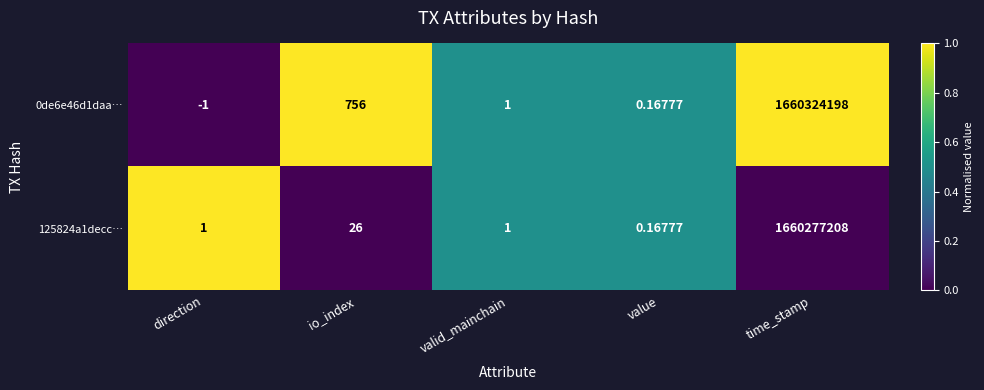

How many series are shown in this chart?

2